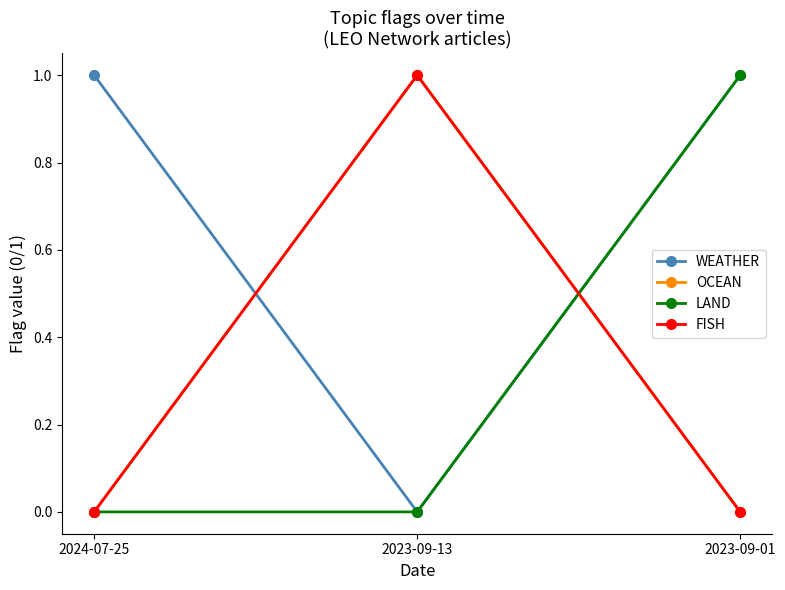

Count the number of data series in this chart.

4